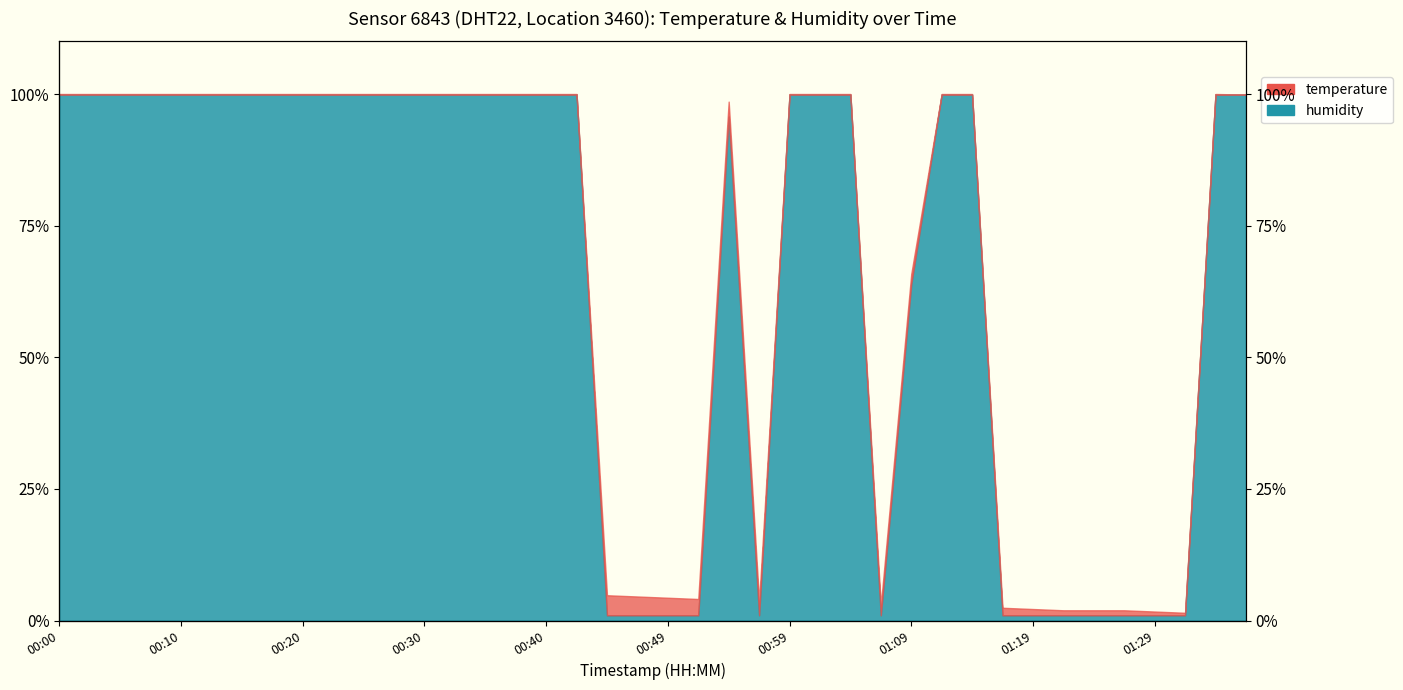

How many values exceed 8?

21